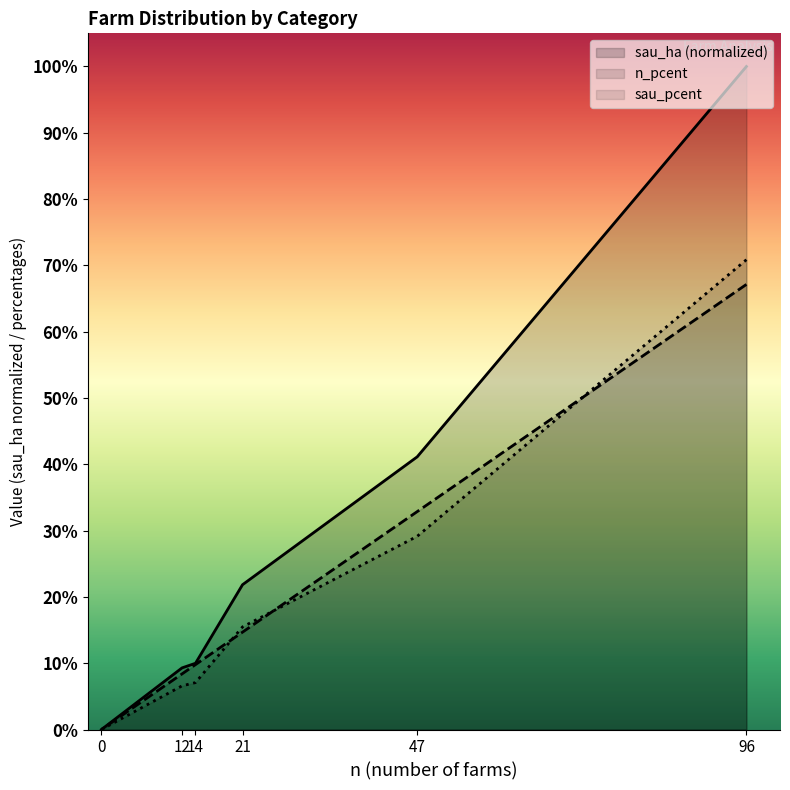

True or false: sau_ha has more than 2 interior local peaks.

False